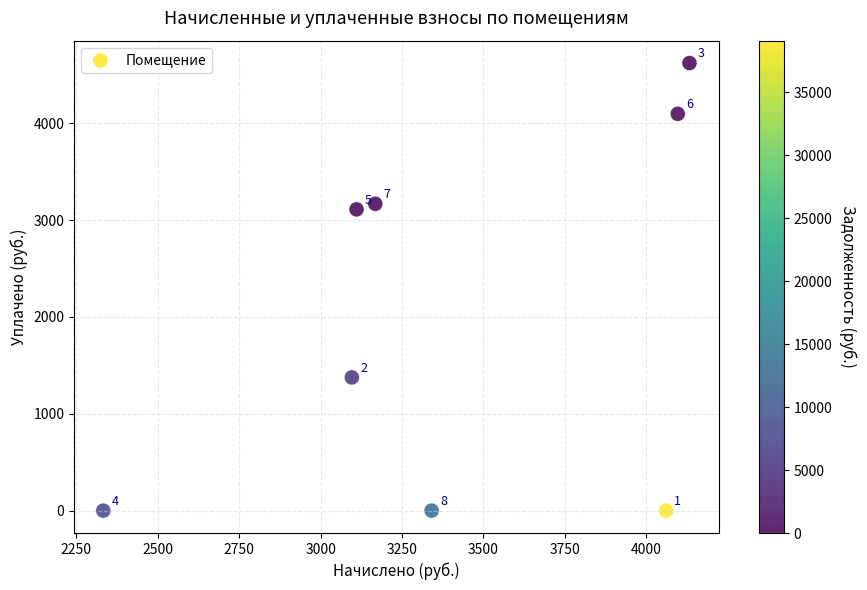

What Y value in the scatter plot is closest to 2310?

3110.4